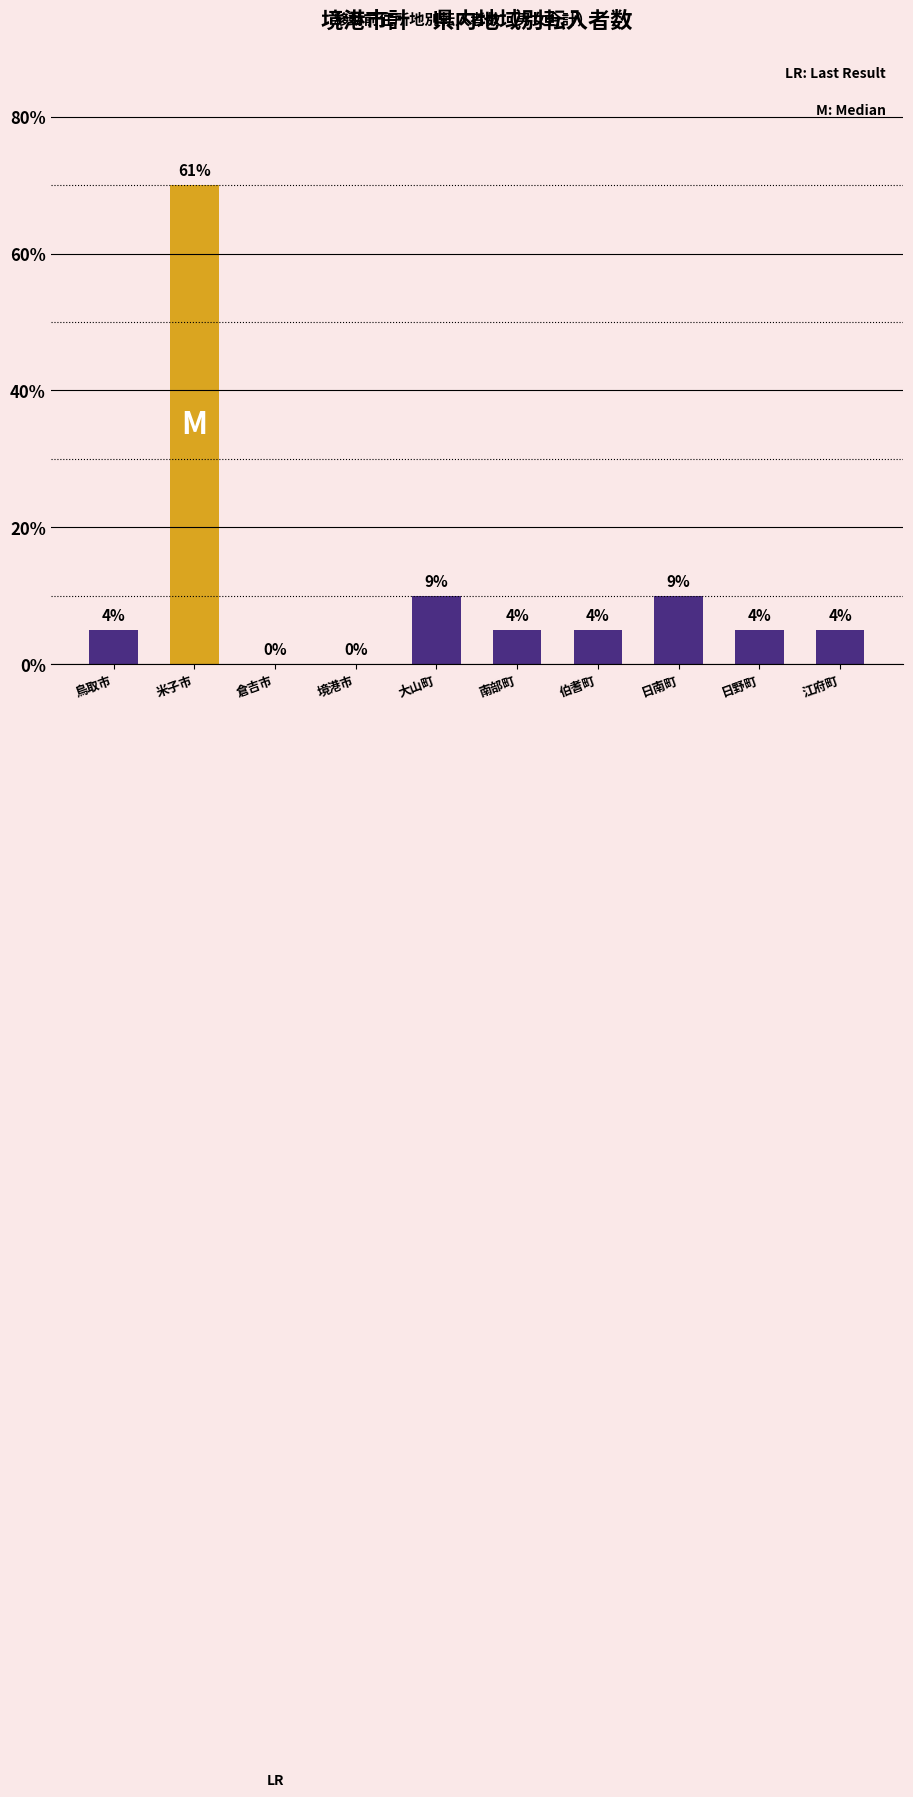

True or false: the data shows 7 at 米子市.

False